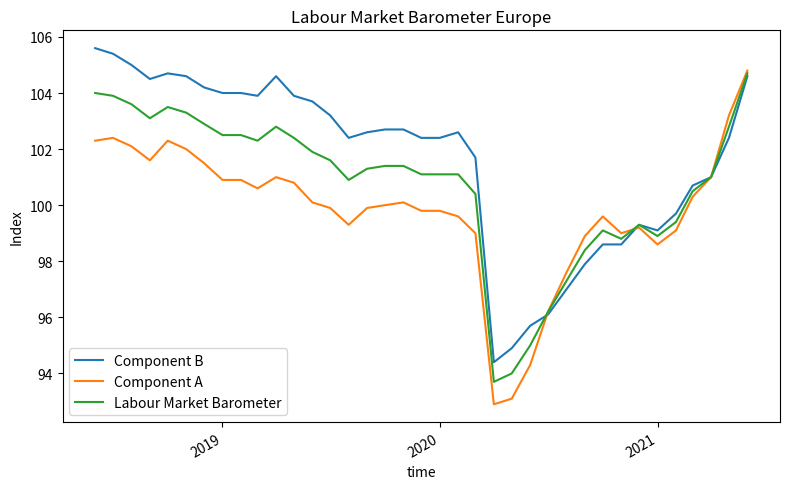

What is the minimum value for Component B?

94.4